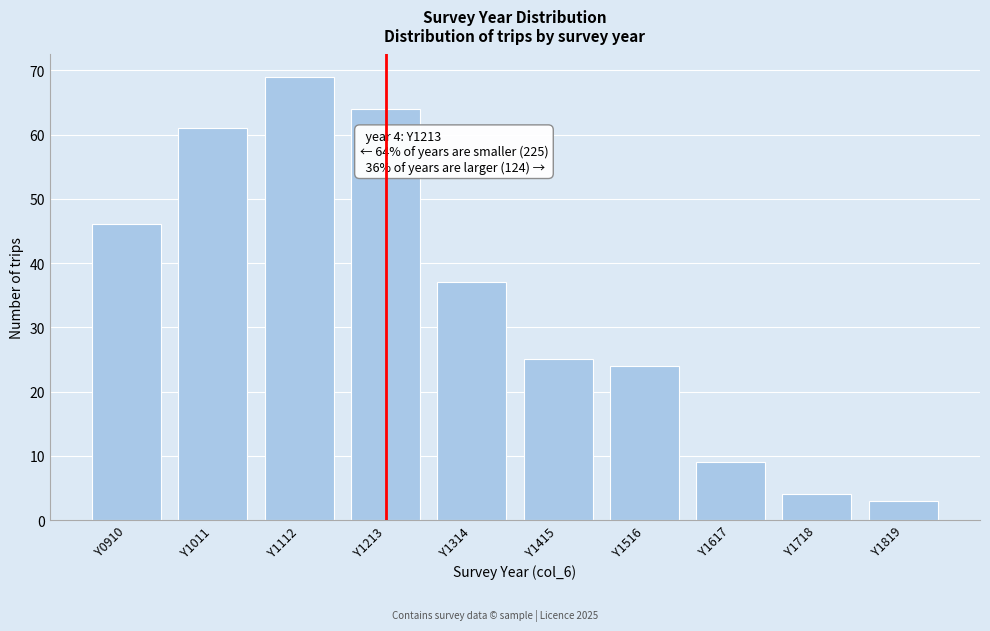

Reading right to left, extract all data points from this chart.

3	4	9	24	25	37	64	69	61	46